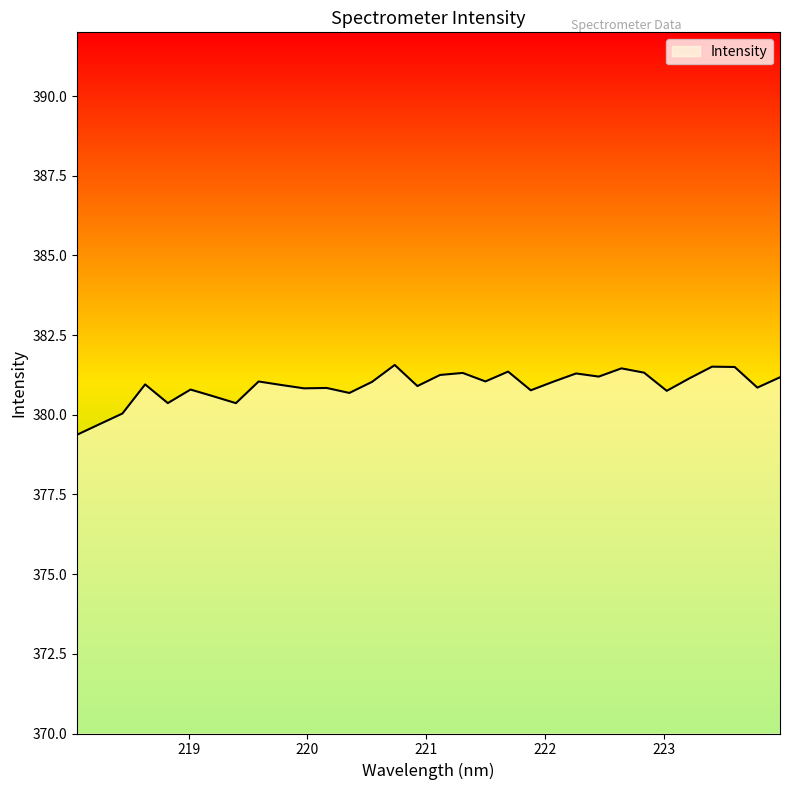

What is the difference between the maximum and minimum values?

2.2